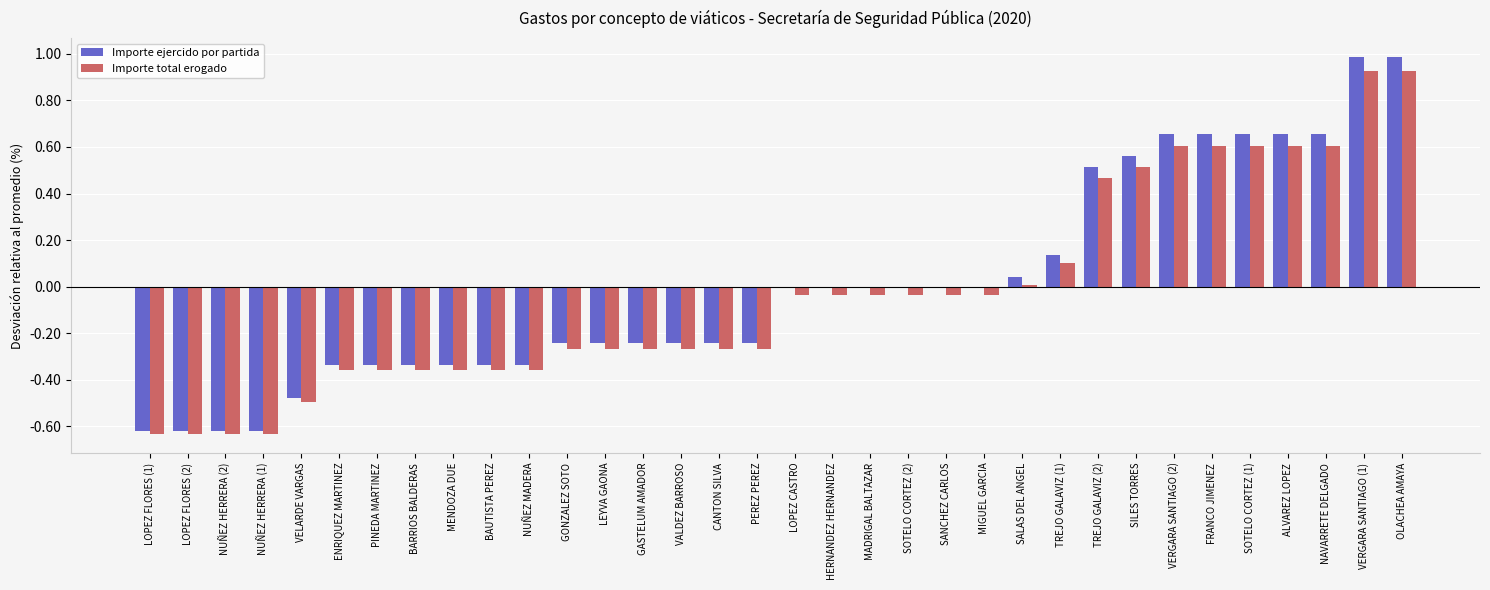

At which label is Importe total erogado closest to 0?

SALAS DEL ANGEL